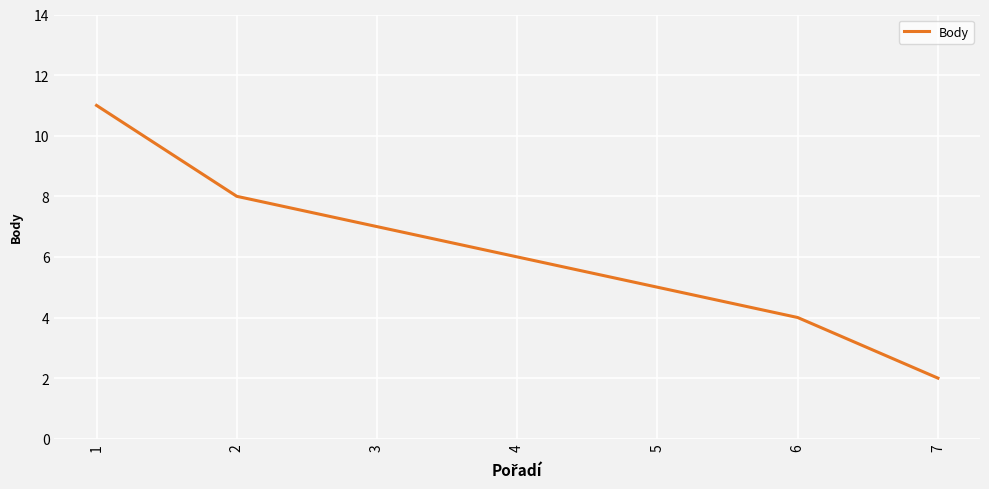

True or false: the data has more than 0 interior local peaks.

False